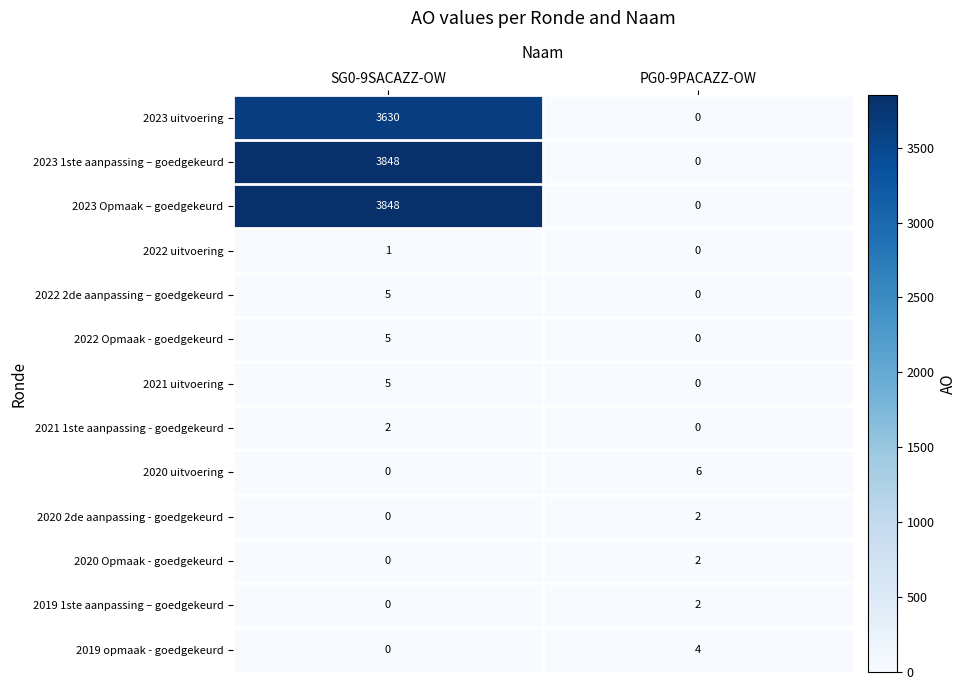

How many data points does each series have?

2